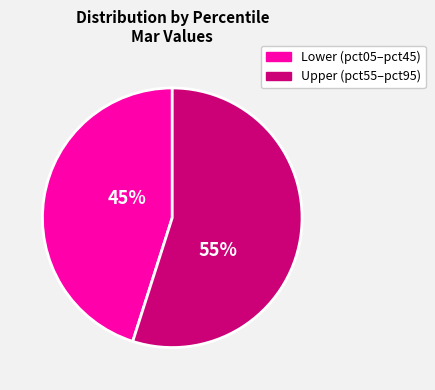

Does any single category account for the majority?

Yes